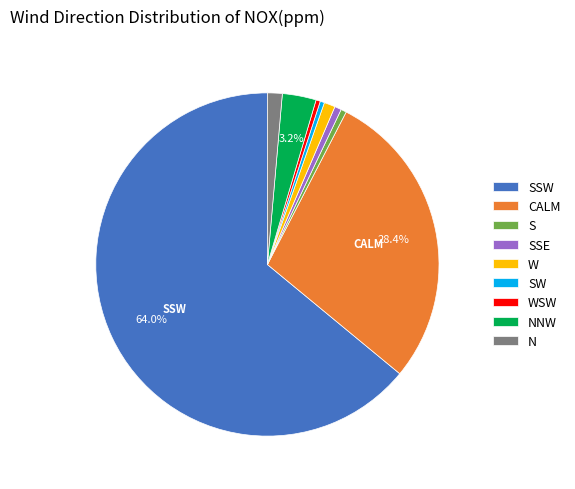

Is the sum of W and CALM greater than half?

No